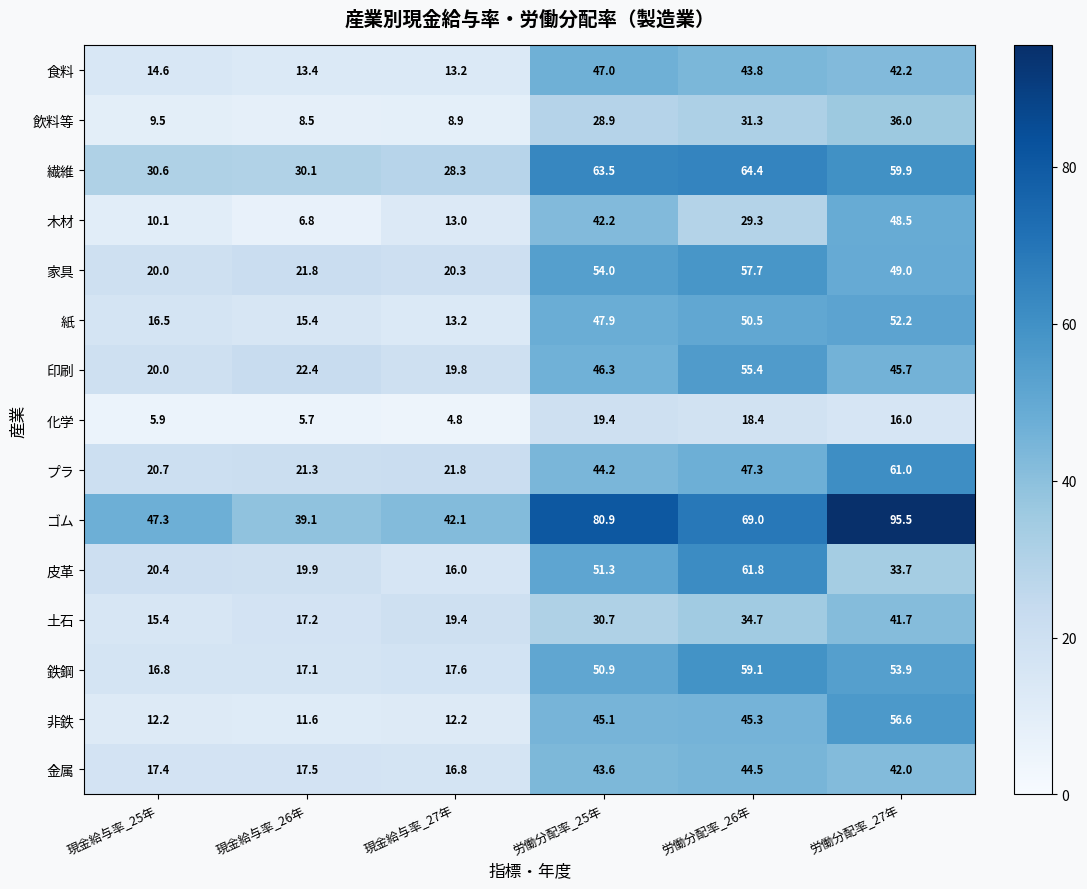

List the series in order of their peak value, highest first.

ゴム, 繊維, 皮革, プラ, 鉄鋼, 家具, 非鉄, 印刷, 紙, 木材, 食料, 金属, 土石, 飲料等, 化学